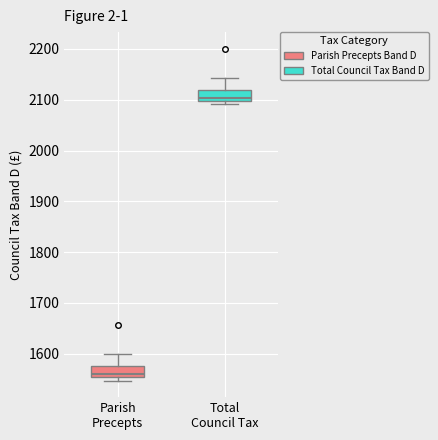

Reading left to right, transcribe this box plot: for each box, give where its median line is, the range the box spans, and where its two whiskers end, as read against the y-axis. The values are not printed on the chart, so give them approximately, as read against the axis.

Parish Precepts: median 1560, box 1550 to 1580, whiskers 1550 (just below the box's lower edge) to 1600
Total Council Tax: median 2100 (just above the box's lower edge), box 2100 to 2120, whiskers 2090 to 2140